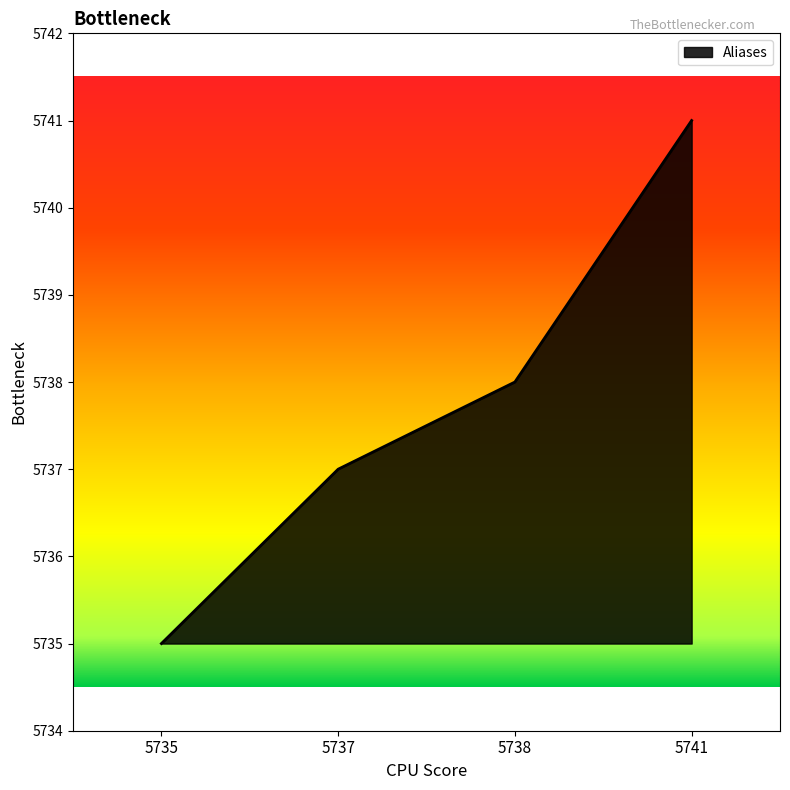

At which category does the chart reach its peak across all series?

5741